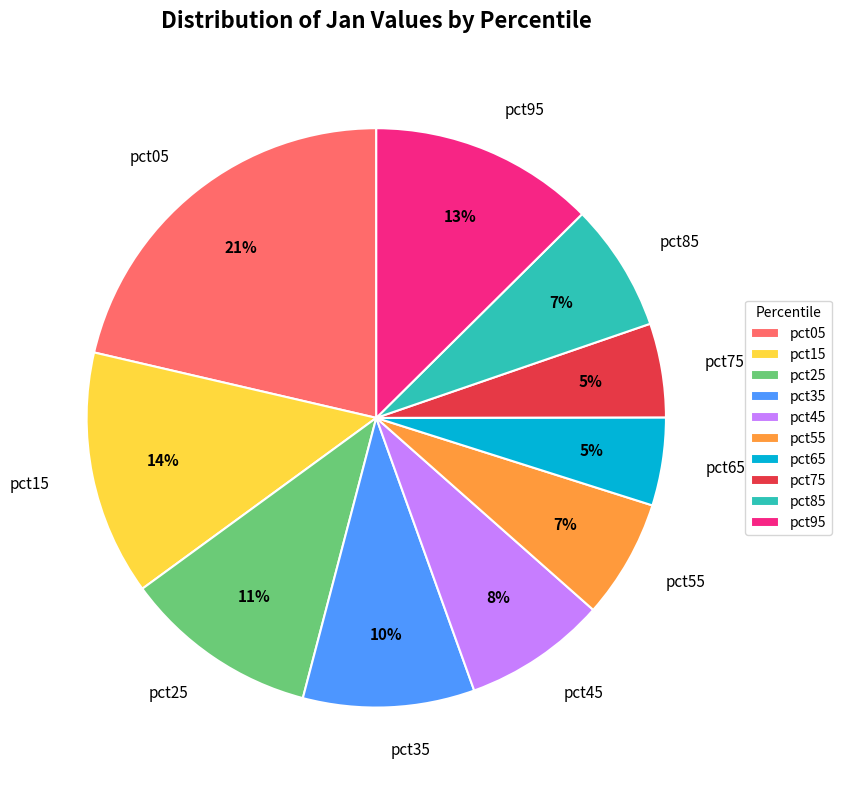

Combined, do pct65 and pct45 account for over 50%?

No